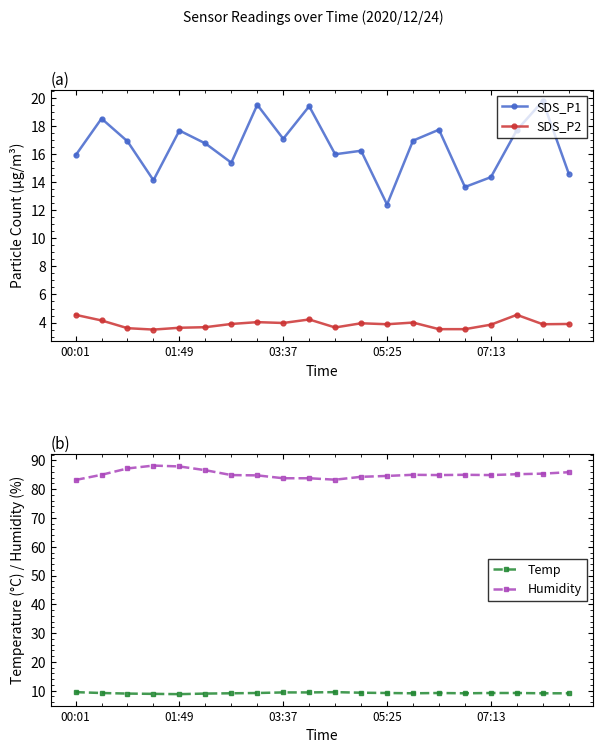

How many Temp values are between 9 and 10?

18